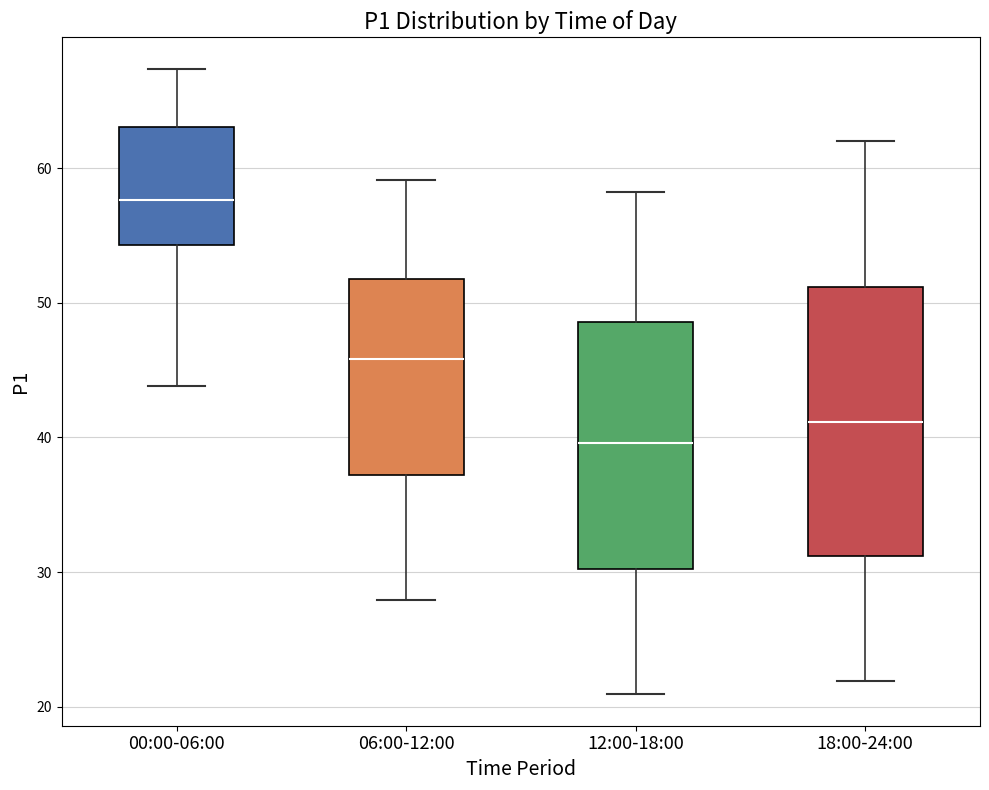

Reading left to right, read every box against the y-axis: the position of its median line, the range the box covers, and the ends of its whiskers. The values are not printed on the chart, so give them approximately, as read against the axis.

00:00-06:00: median 58, box 54 to 63, whiskers 44 to 67
06:00-12:00: median 46, box 37 to 52, whiskers 28 to 59
12:00-18:00: median 40, box 30 to 49, whiskers 21 to 58
18:00-24:00: median 41, box 31 to 51, whiskers 22 to 62